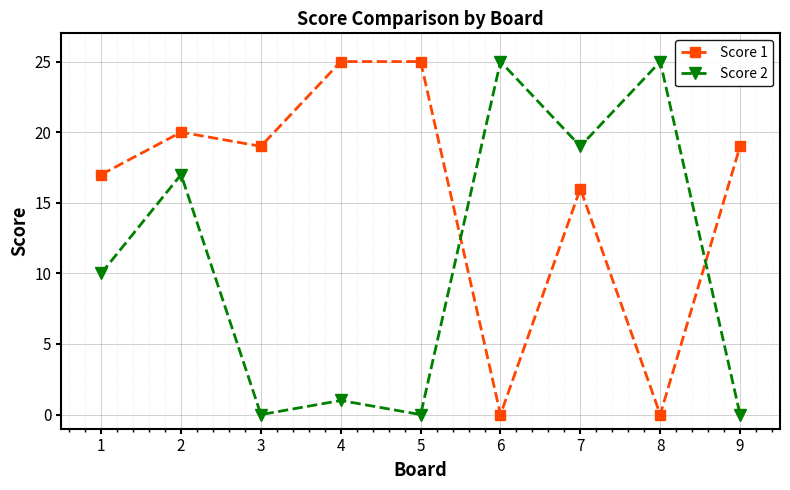

List the series in order of their overall mean, highest first.

Score 1, Score 2